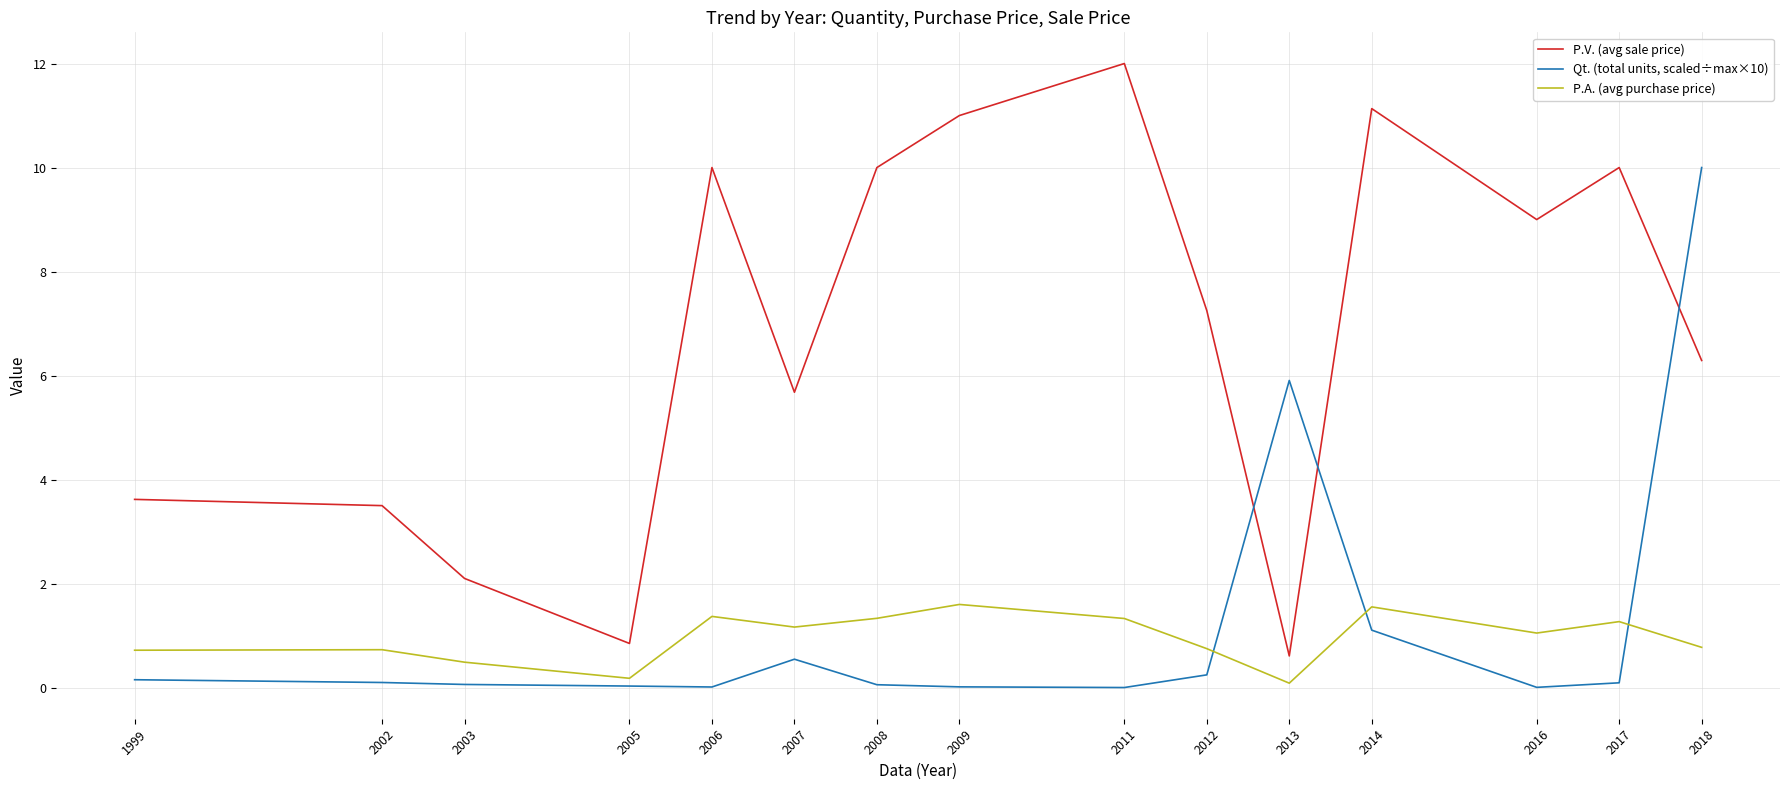

True or false: P.V. (avg sale price) has a value of 1.3 at 2005.

False